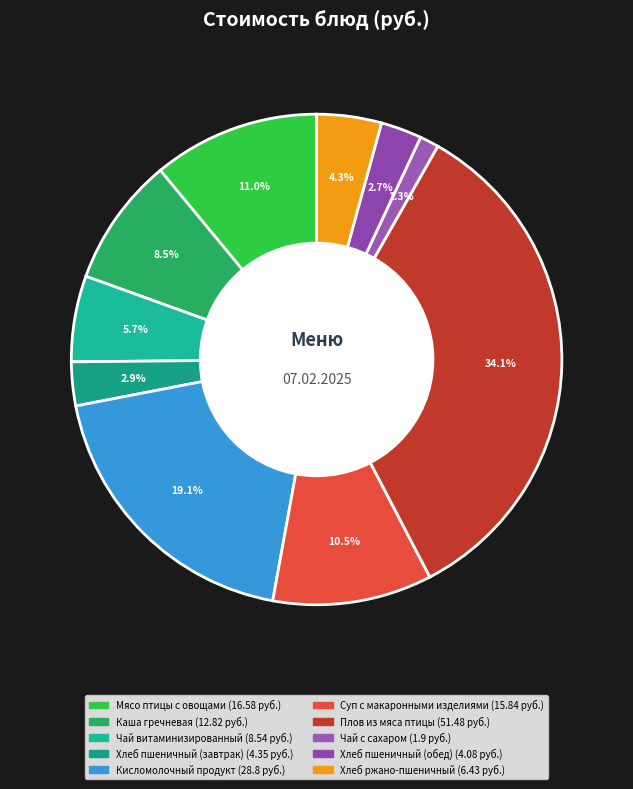

What percentage is the Каша гречневая slice, to the nearest percent?

9%